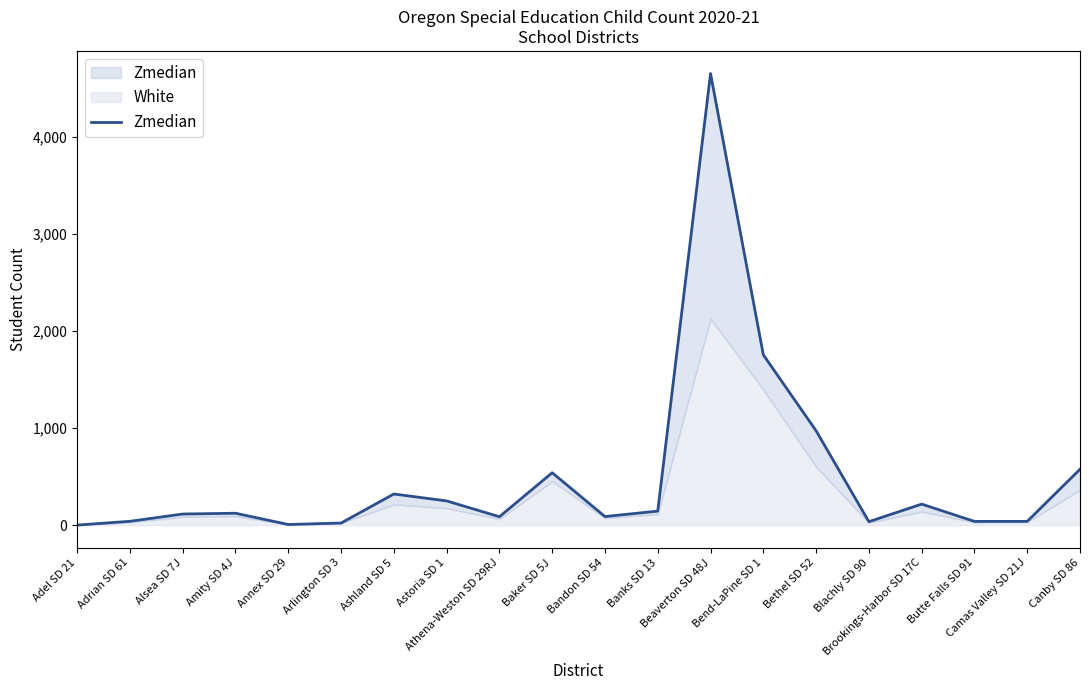

What is the difference between the second highest and second lowest values?

1747